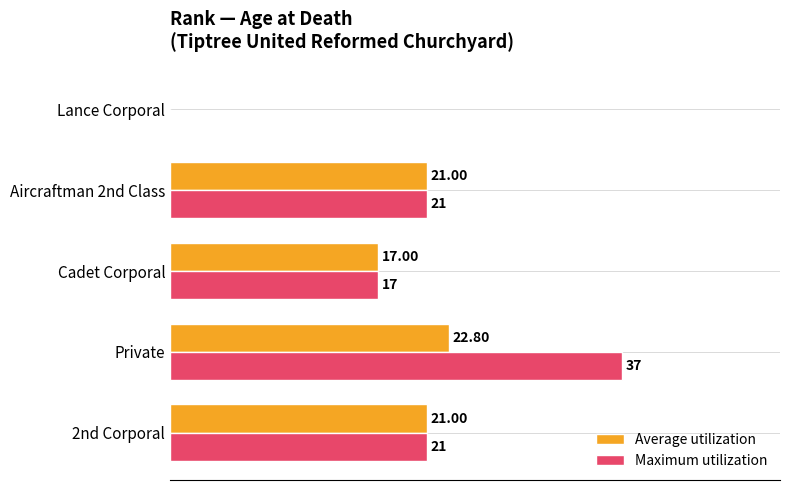

Which series has the largest total across all categories?

Maximum utilization